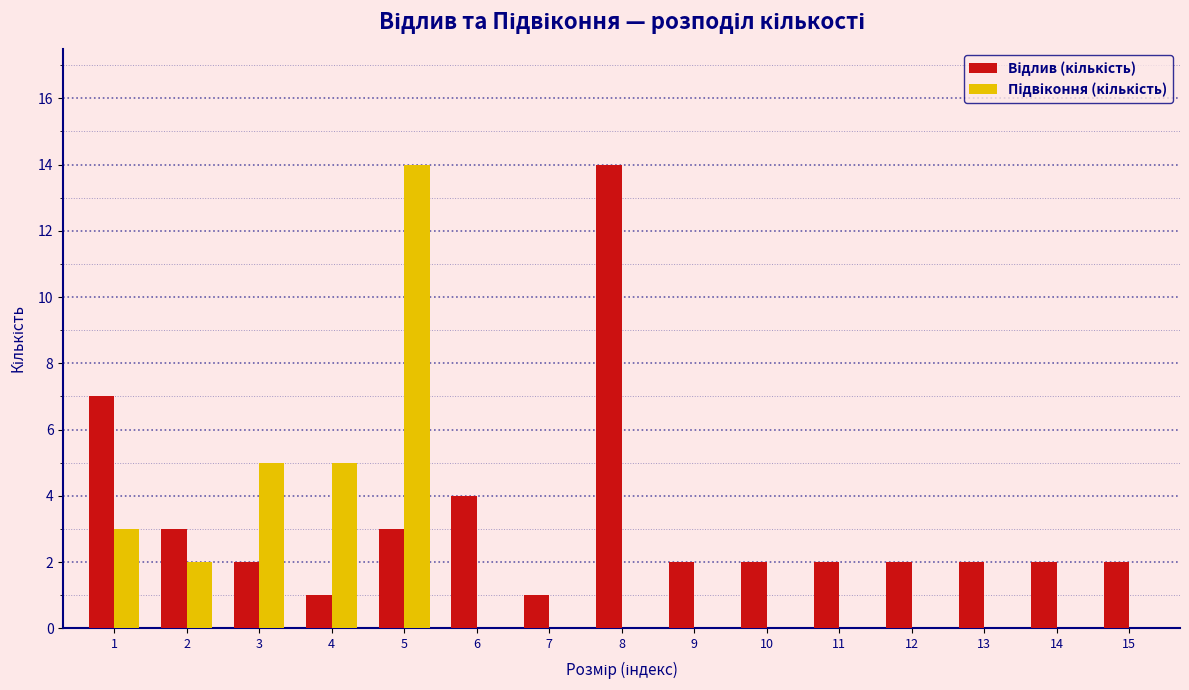

At which category is the sum across all series the highest?

5